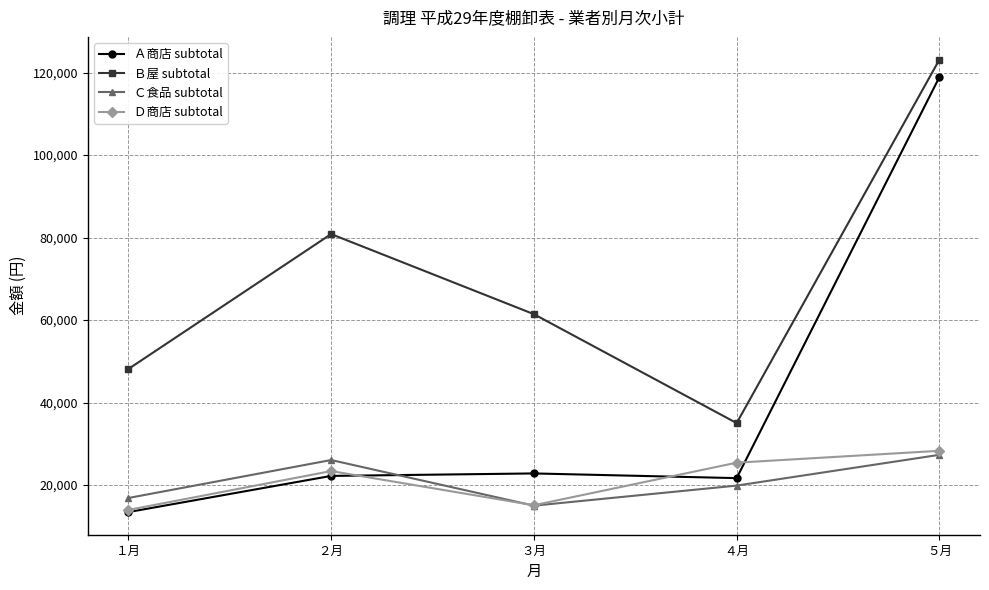

What is the greatest value displayed?

123150.0